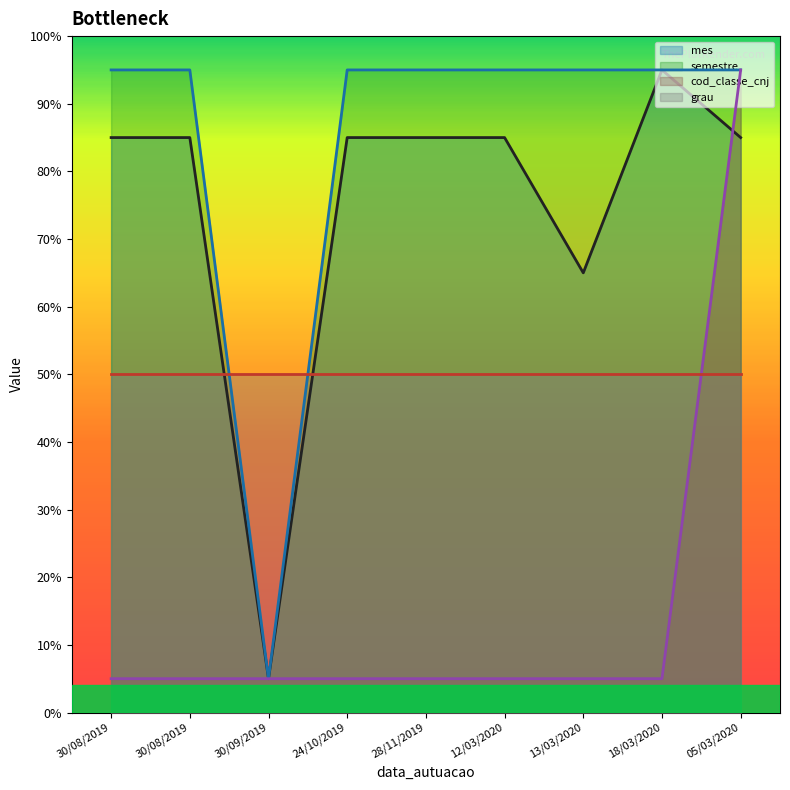

Rank the categories by cod_classe_cnj value from highest to lowest.

05/03/2020, 30/08/2019, 30/08/2019, 30/09/2019, 24/10/2019, 28/11/2019, 12/03/2020, 13/03/2020, 18/03/2020